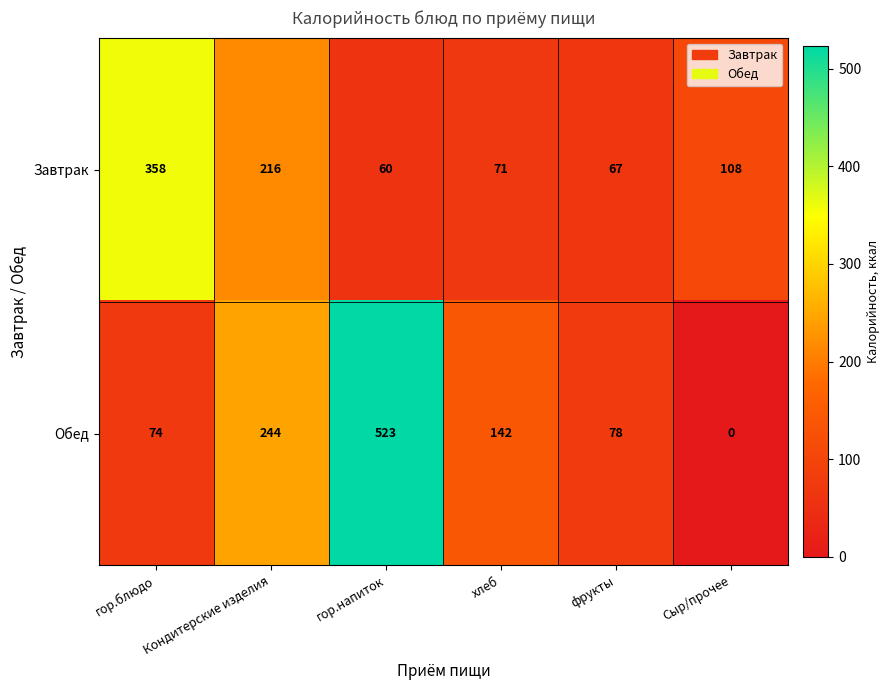

How many distinct data groups are displayed?

2